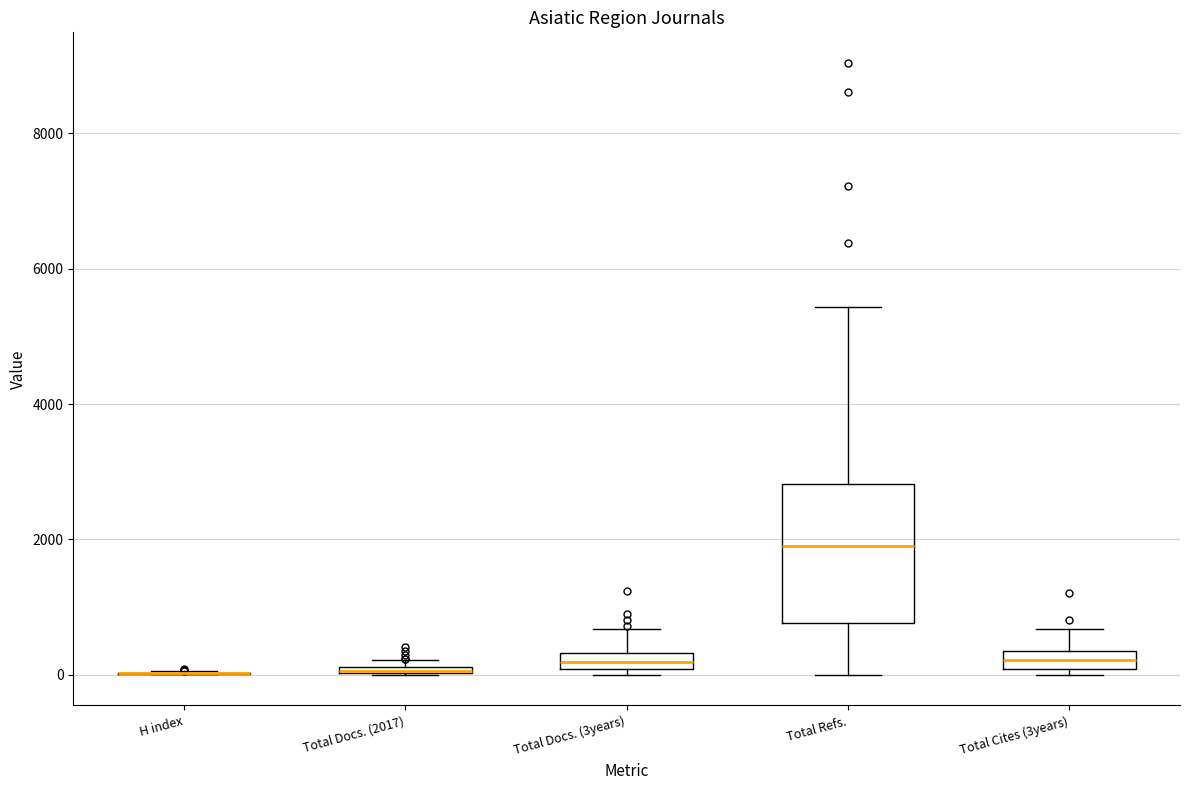

Where is the upper edge of the box for Total Cites (3years) on the y-axis? The values are not printed on the chart, so give them approximately, as read against the axis.

400